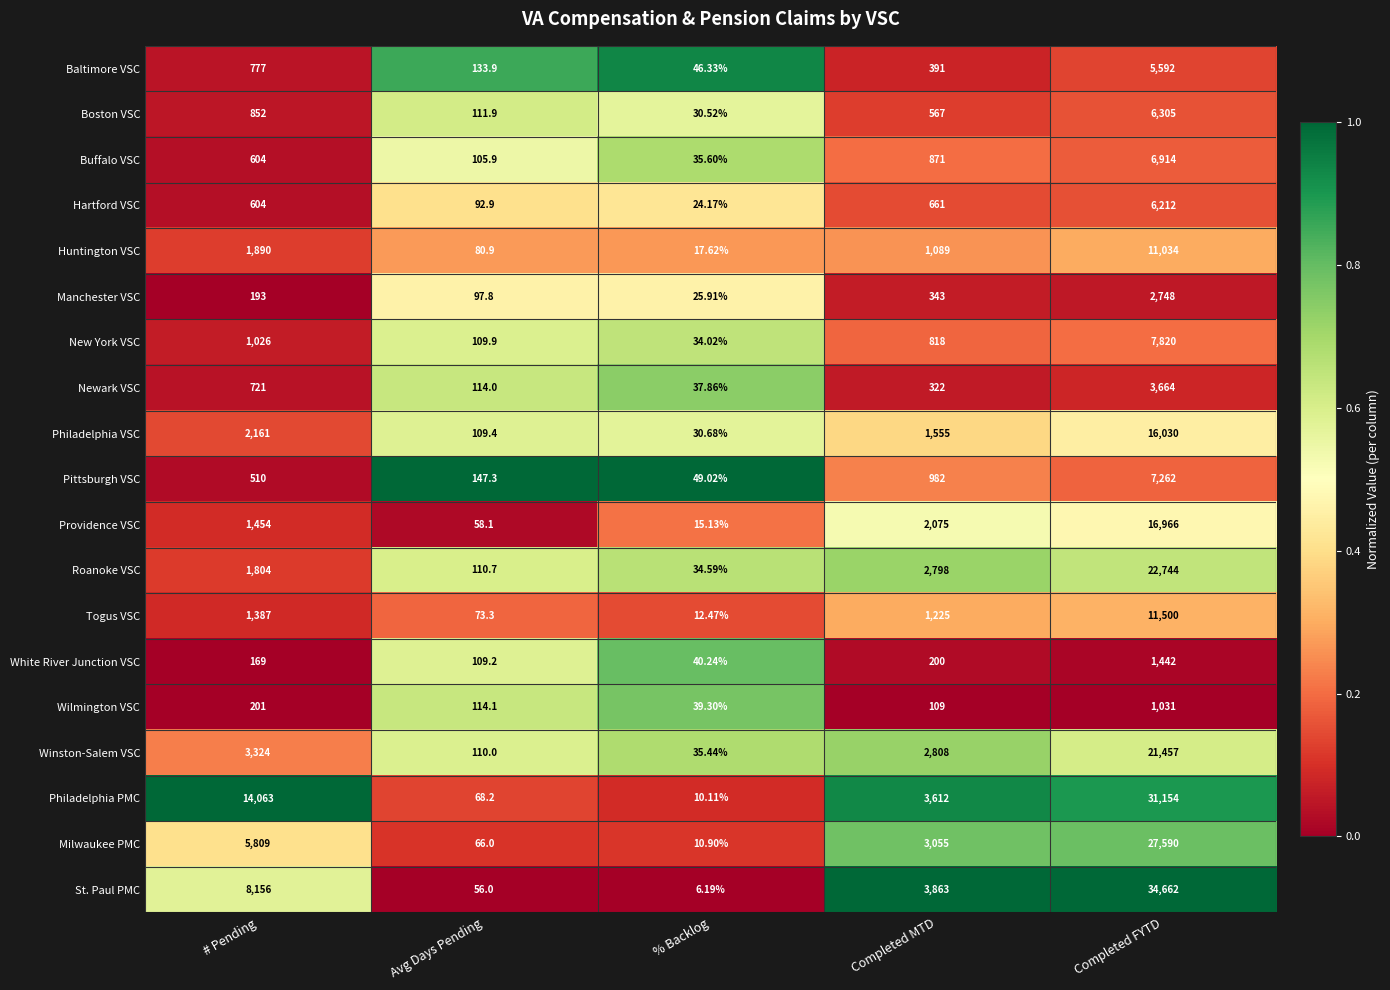

Which series has the largest total across all categories?

Philadelphia PMC